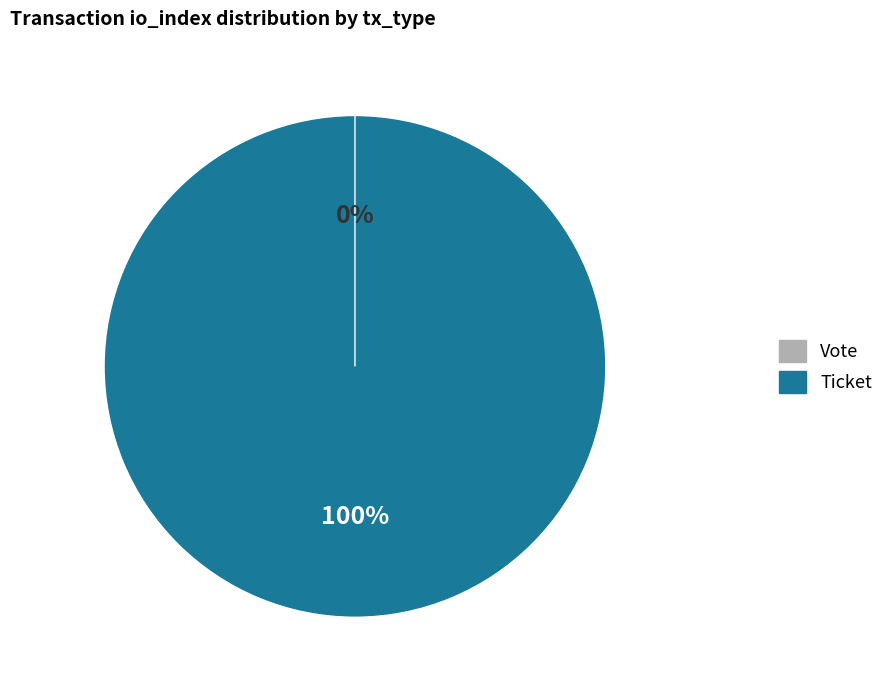

Combined, what portion of the pie is Vote and Ticket?

100.0%